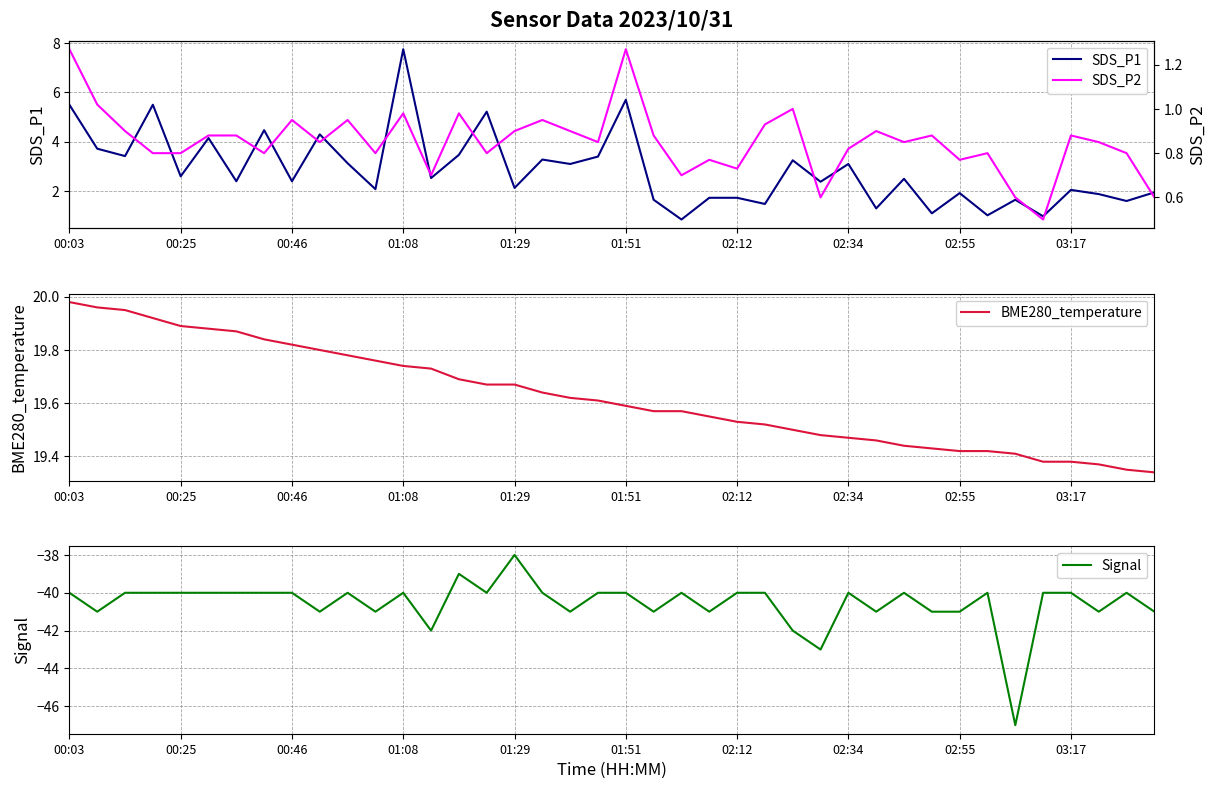

Read the Signal value at 15.

-40.0